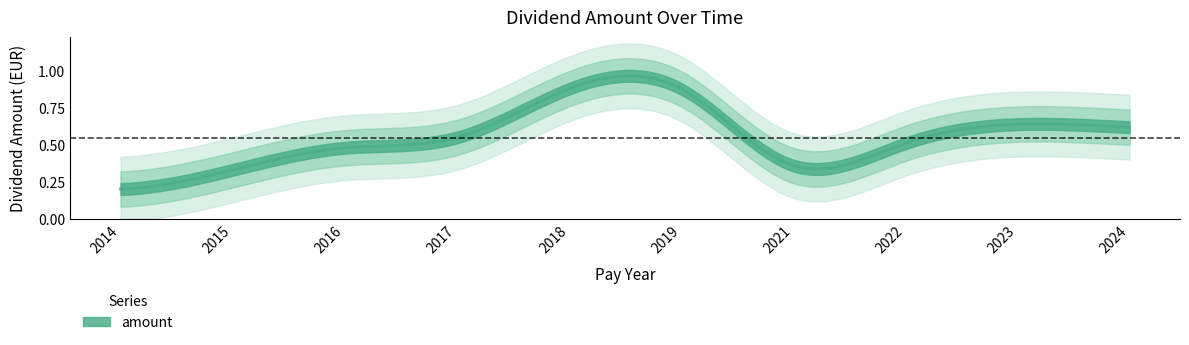

How many lines are shown in the chart?

1